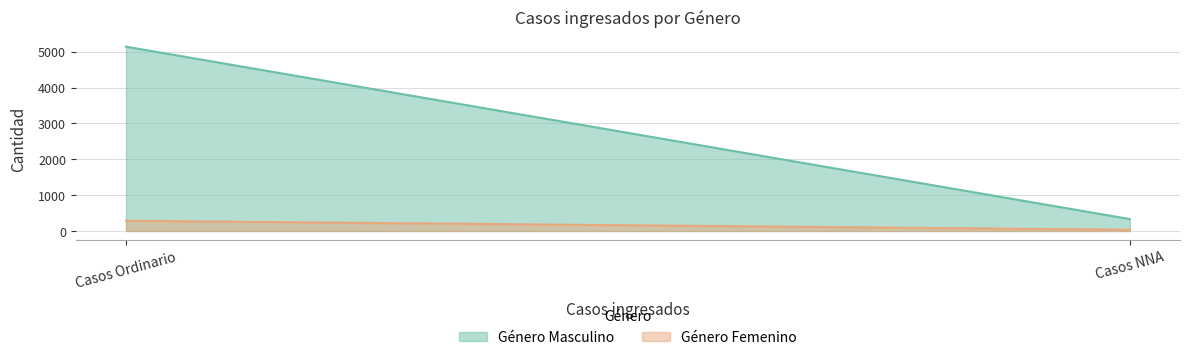

Is the value of Género Femenino at Casos NNA greater than the value of Género Masculino at Casos Ordinario?

No